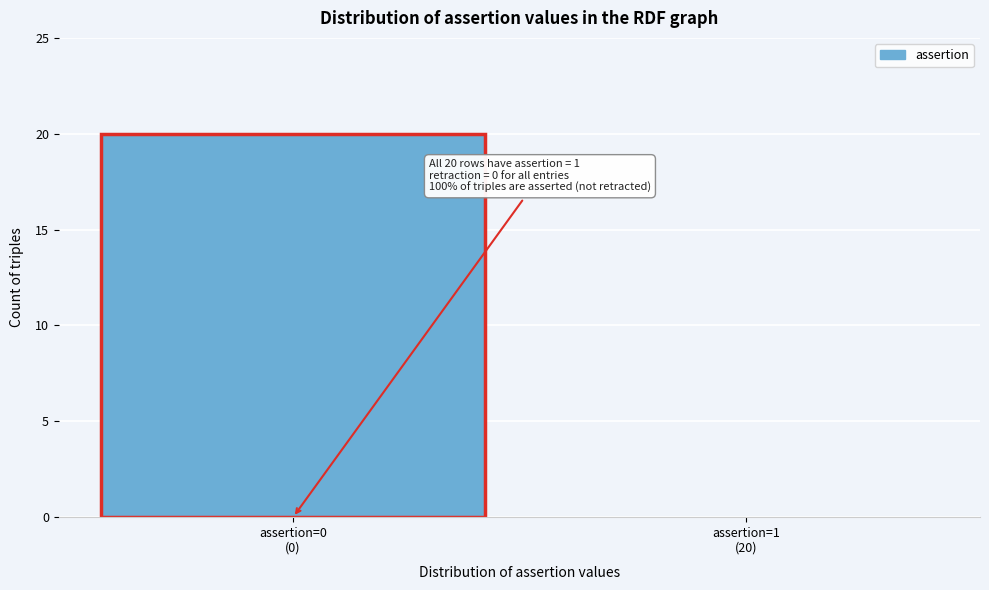

What is the sum of all values?

20